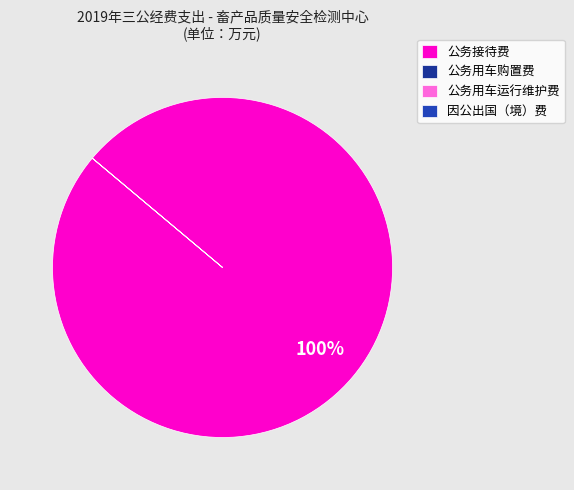

The 公务接待费 slice represents 90% of the pie. True or false?

False